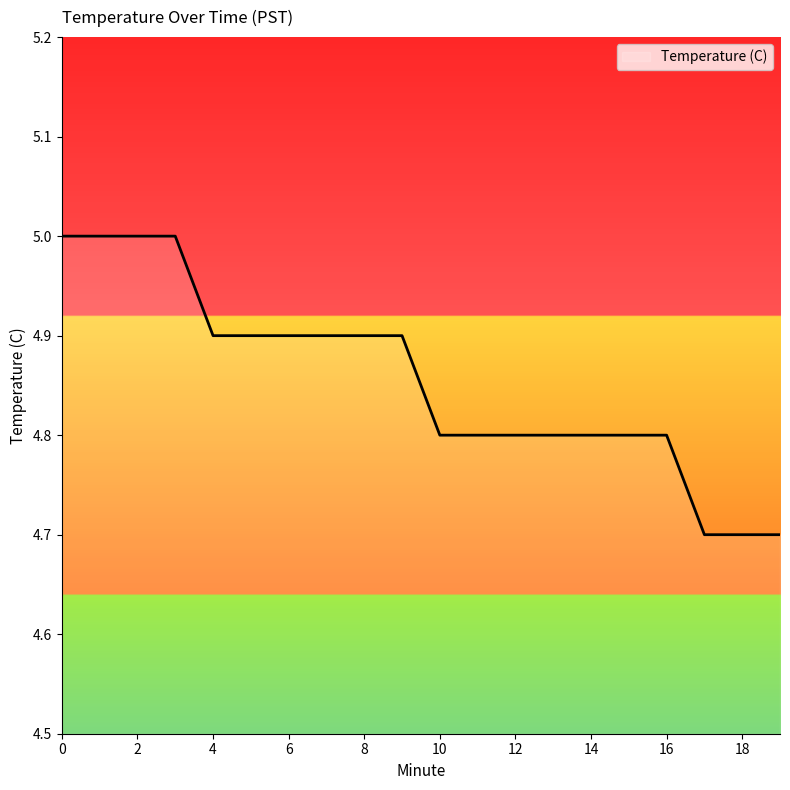

What is the minimum value shown in the chart?

4.7